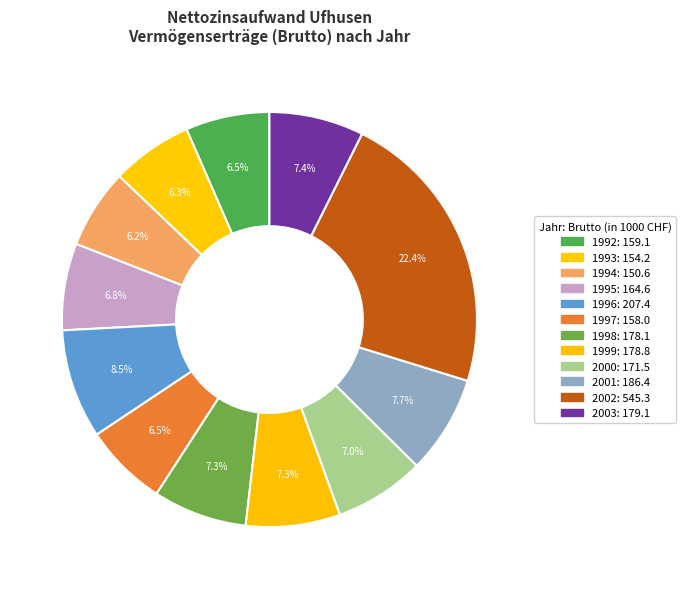

Does 1999 account for over 50% of the chart?

No